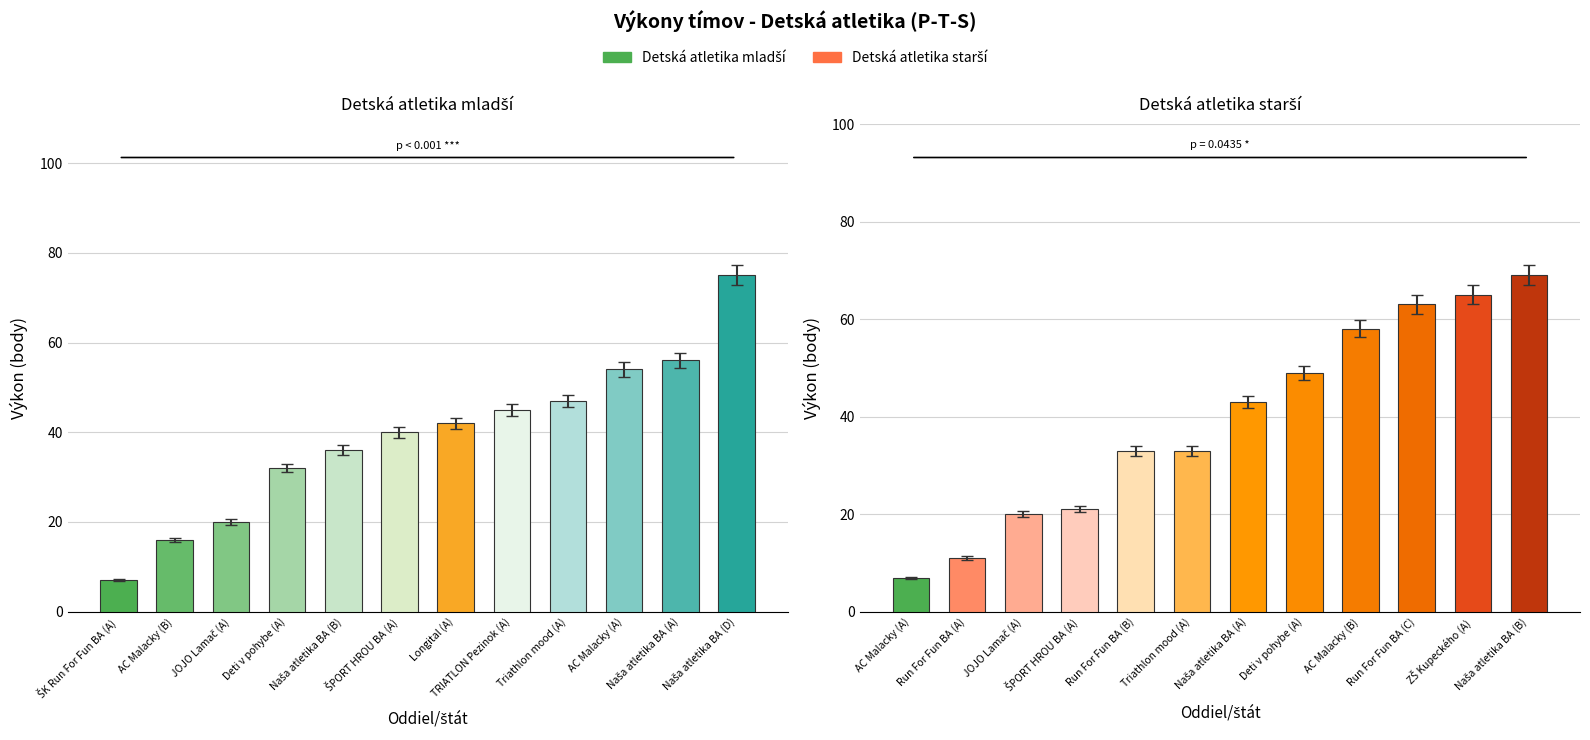

What position from the left is Naša atletika BA (B)?

5